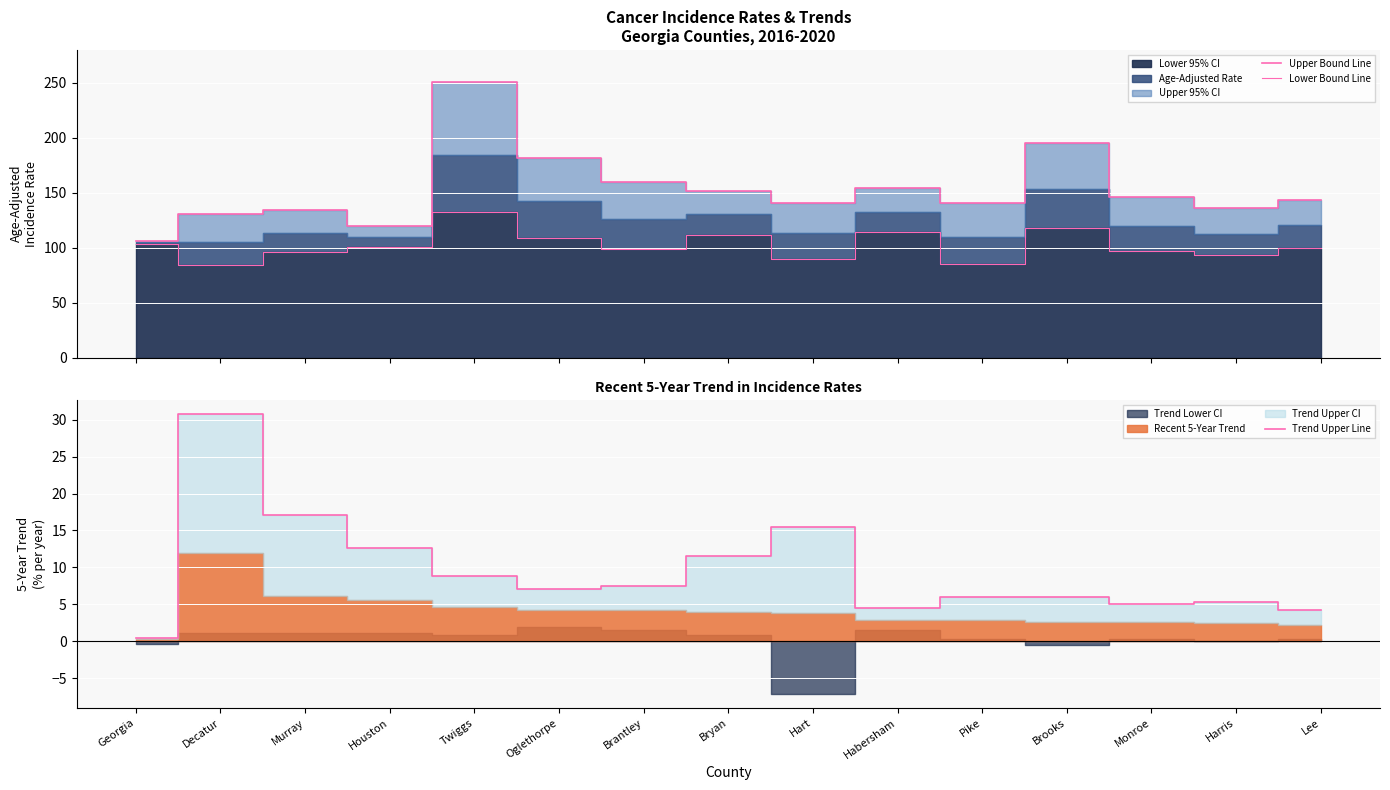

True or false: Upper Bound Line and Trend Upper Line intersect in this chart.

False